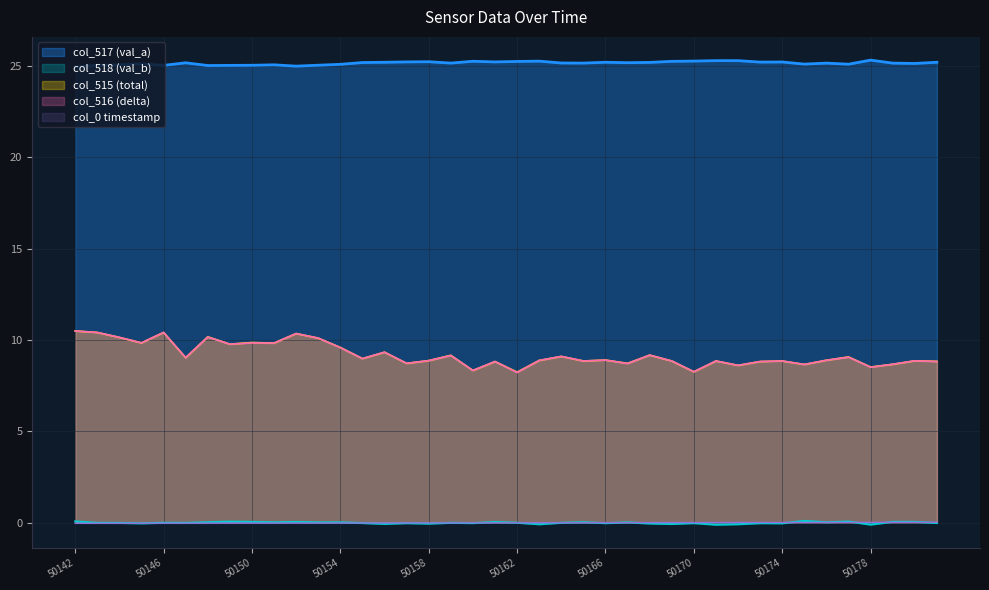

How many data points in col_517 (val_a) are less than 25?

2